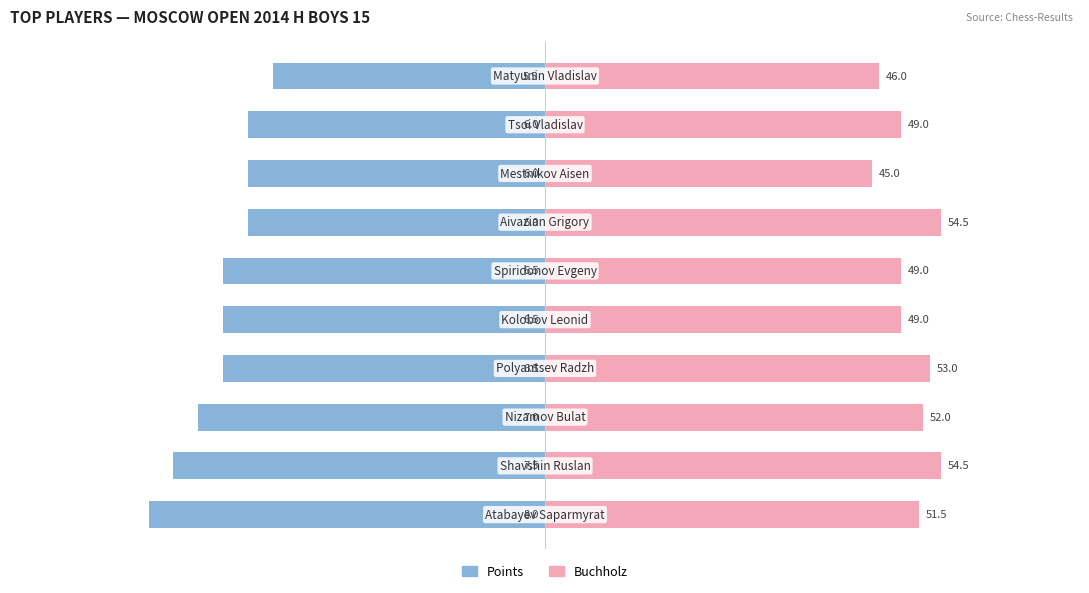

Which series has the largest total across all categories?

Buchholz